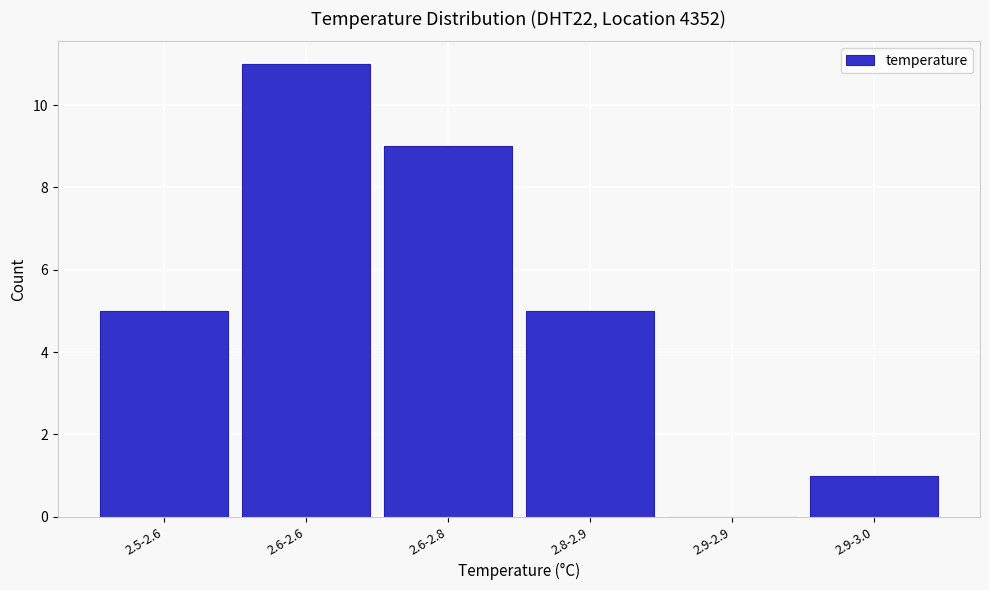

Reading right to left, what are all the values shown in this chart?

2.9-3.0=1	2.9-2.9=0	2.8-2.9=5	2.6-2.8=9	2.6-2.6=11	2.5-2.6=5